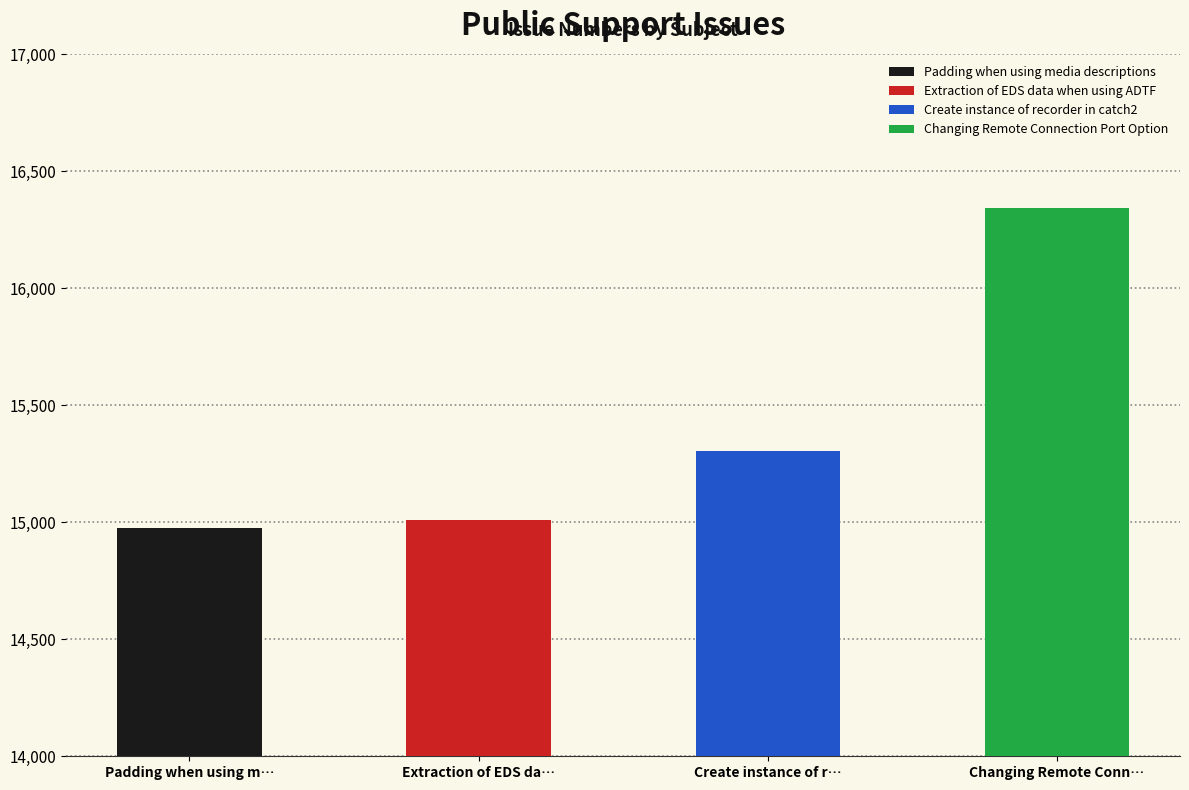

Reading right to left, transcribe all the data shown in this chart.

16343	15307	15012	14975